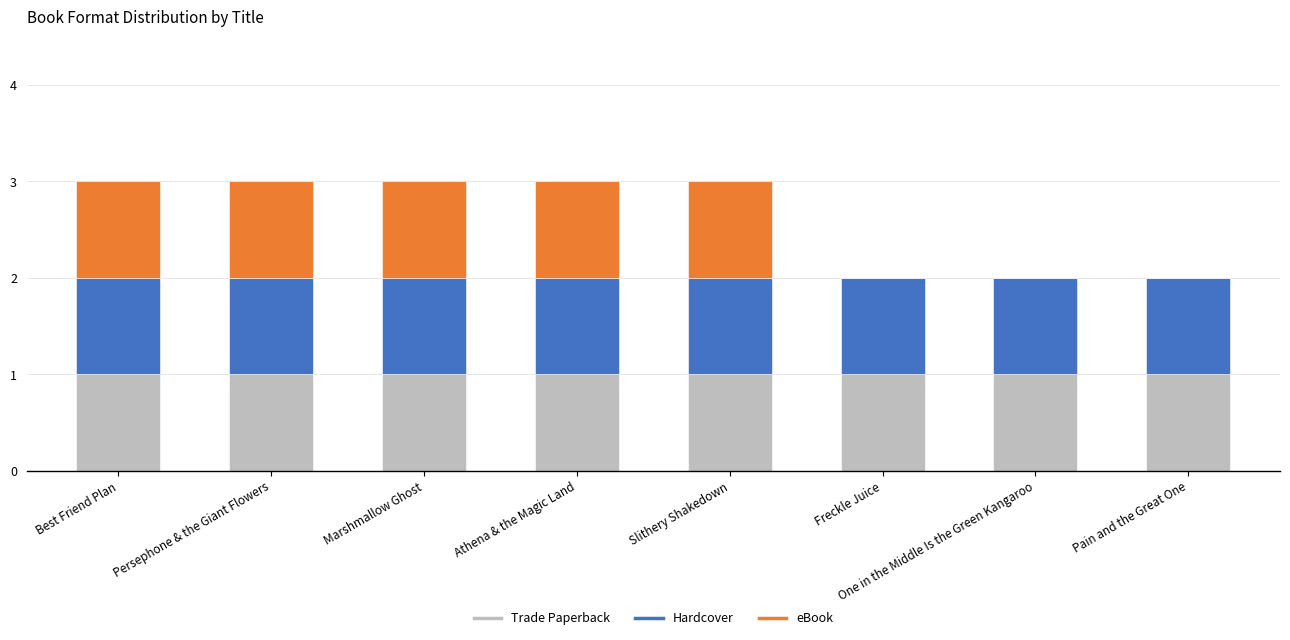

What are all the series names shown in the legend?

Trade Paperback, Hardcover, eBook